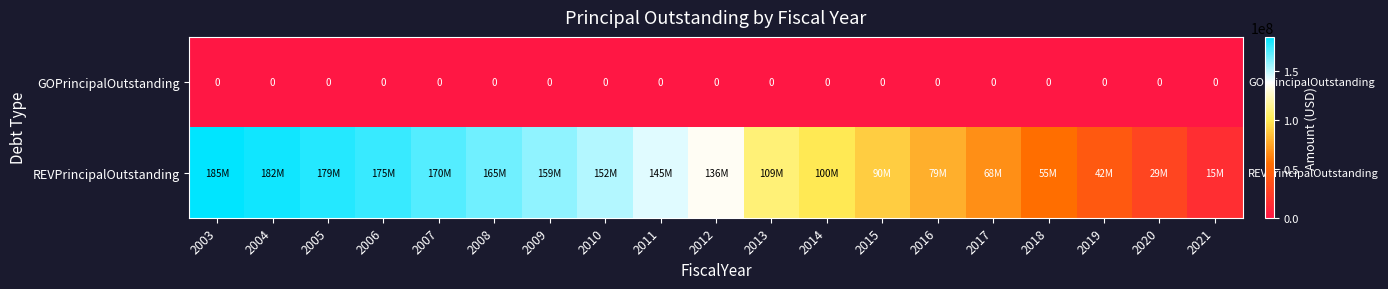

The value of GOPrincipalOutstanding at 2018 is 0. True or false?

True